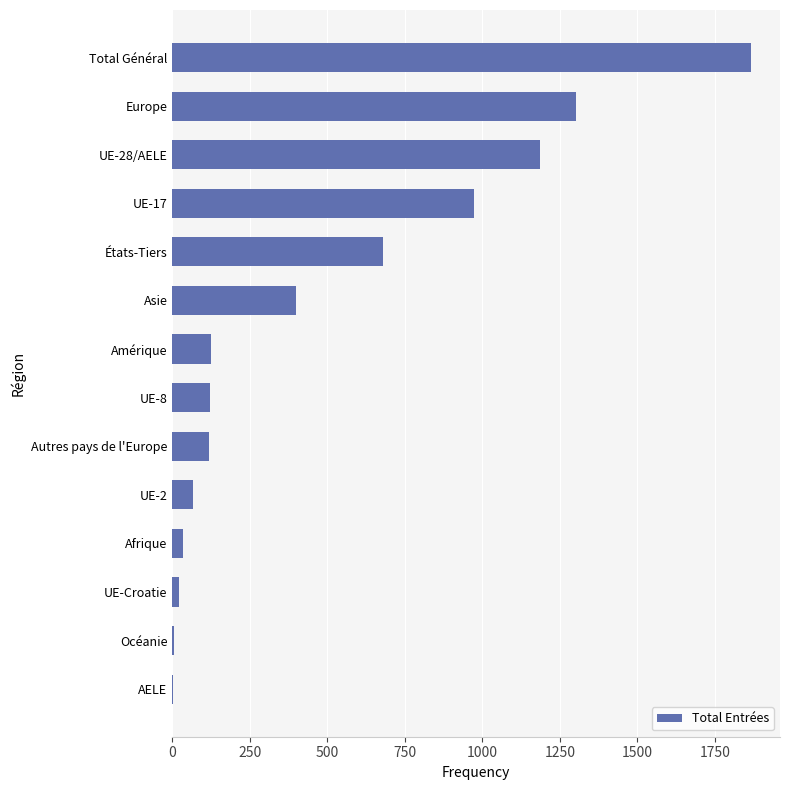

What is the sum of all values?

6904